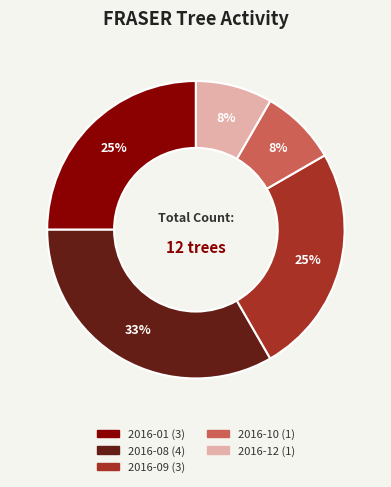

To the nearest percent, what is the average slice percentage?

20%